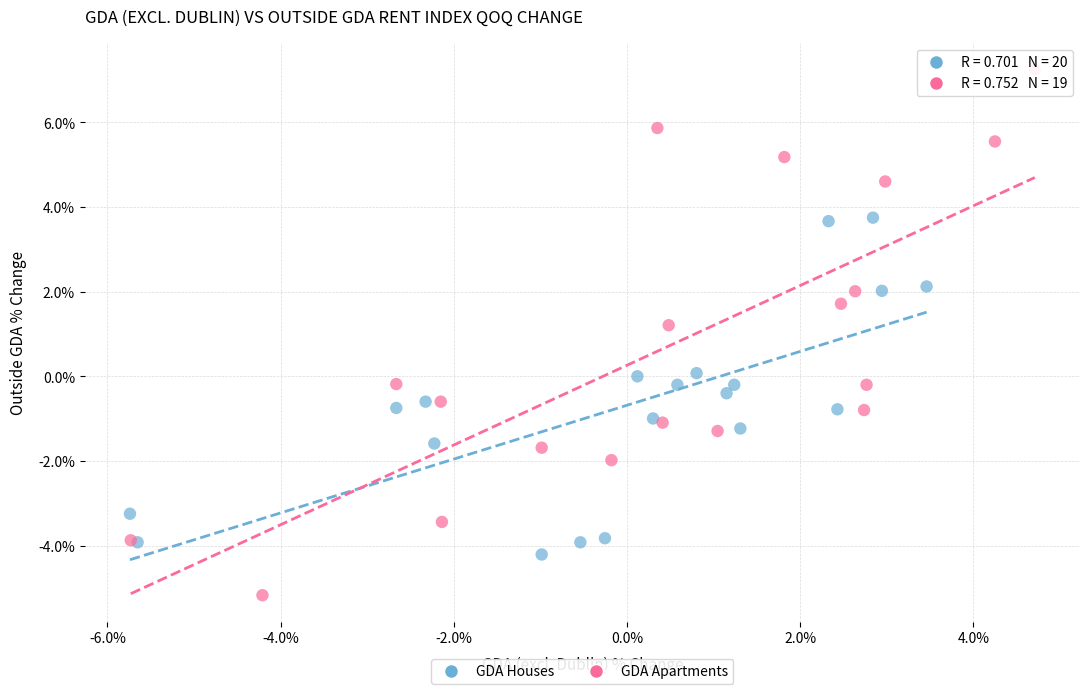

Which series has the widest spread of Y values?

GDA Apartments